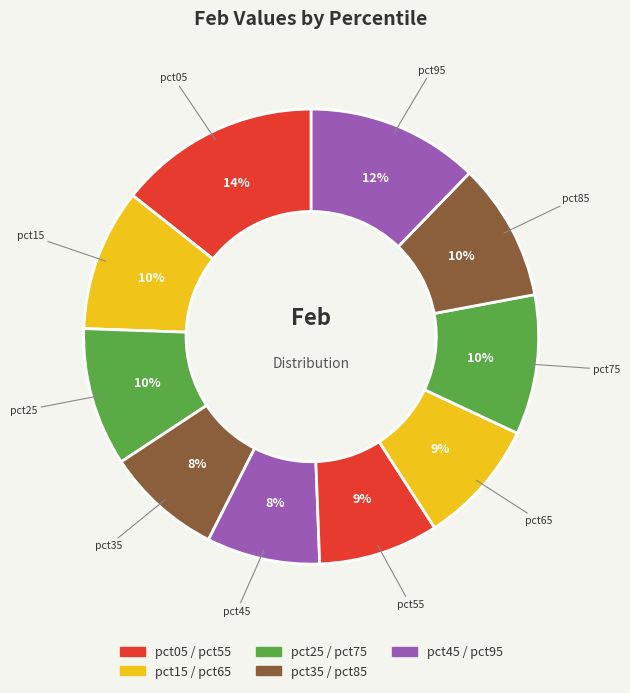

Is there a majority slice in this chart?

No